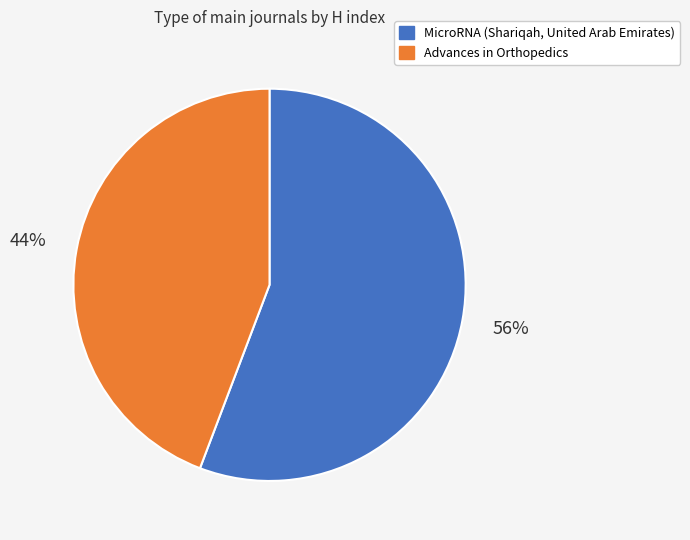

Does Advances in Orthopedics represent more than half of the total?

No